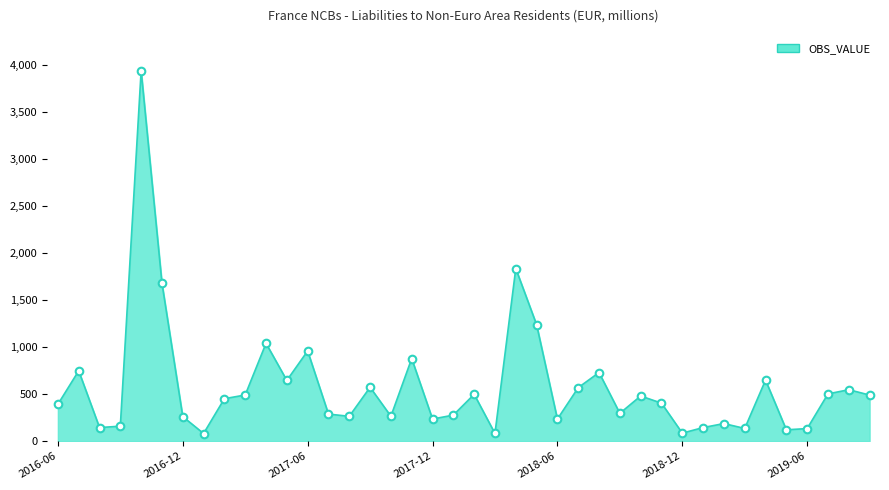

What is the greatest value displayed?

3938.2